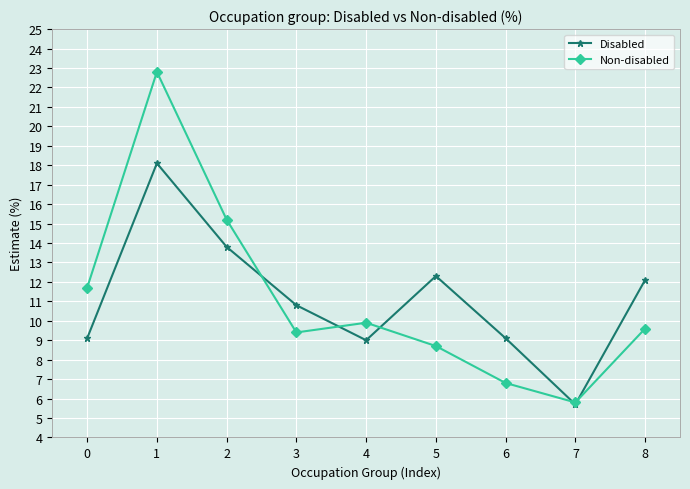

What is the total value across all series at 6?

15.9